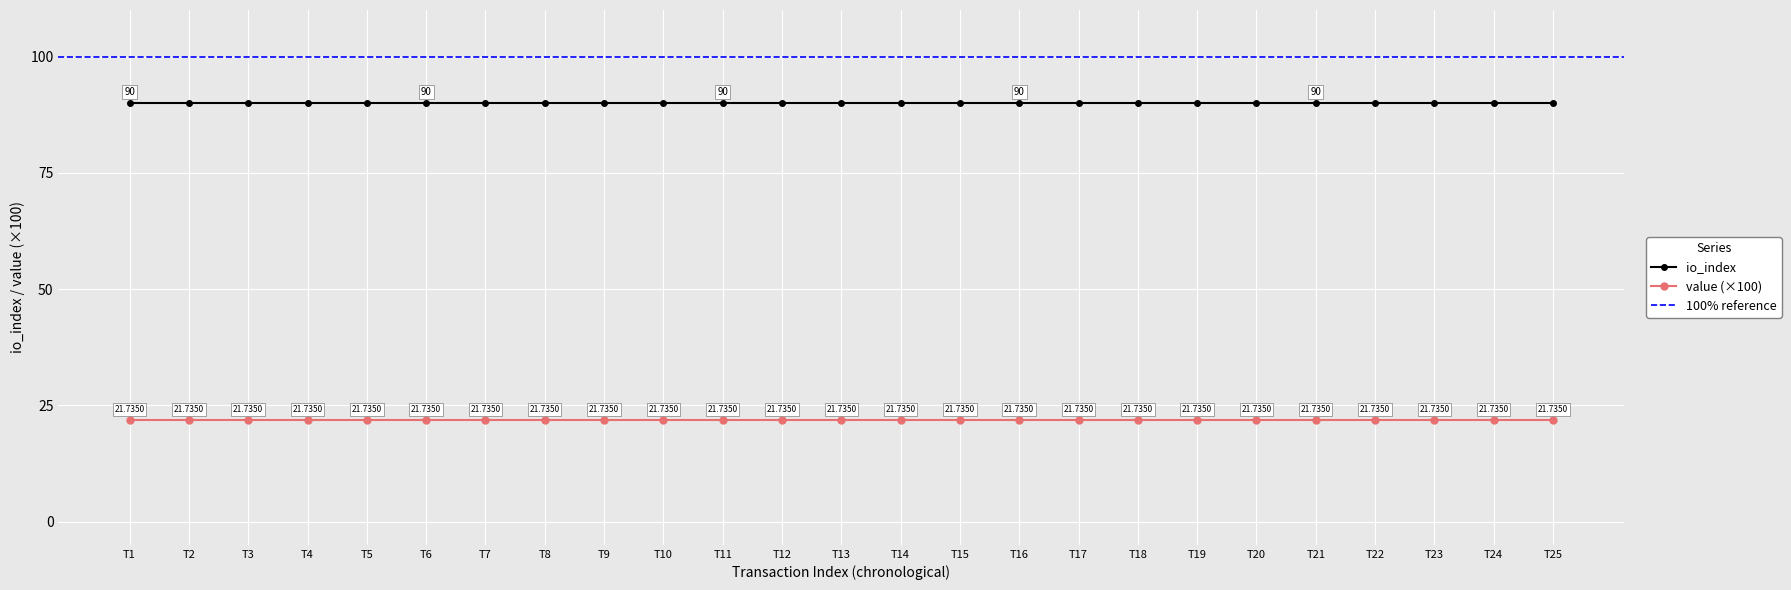

True or false: io_index and value cross at least once.

False